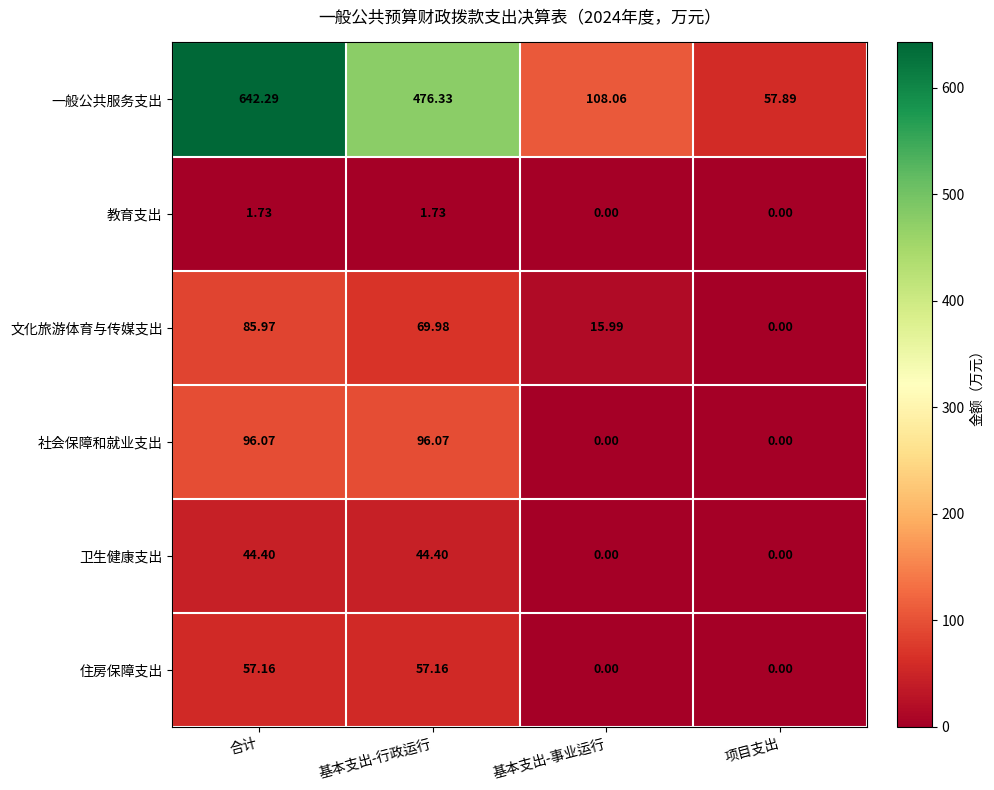

Which series has the largest range (max minus min)?

一般公共服务支出